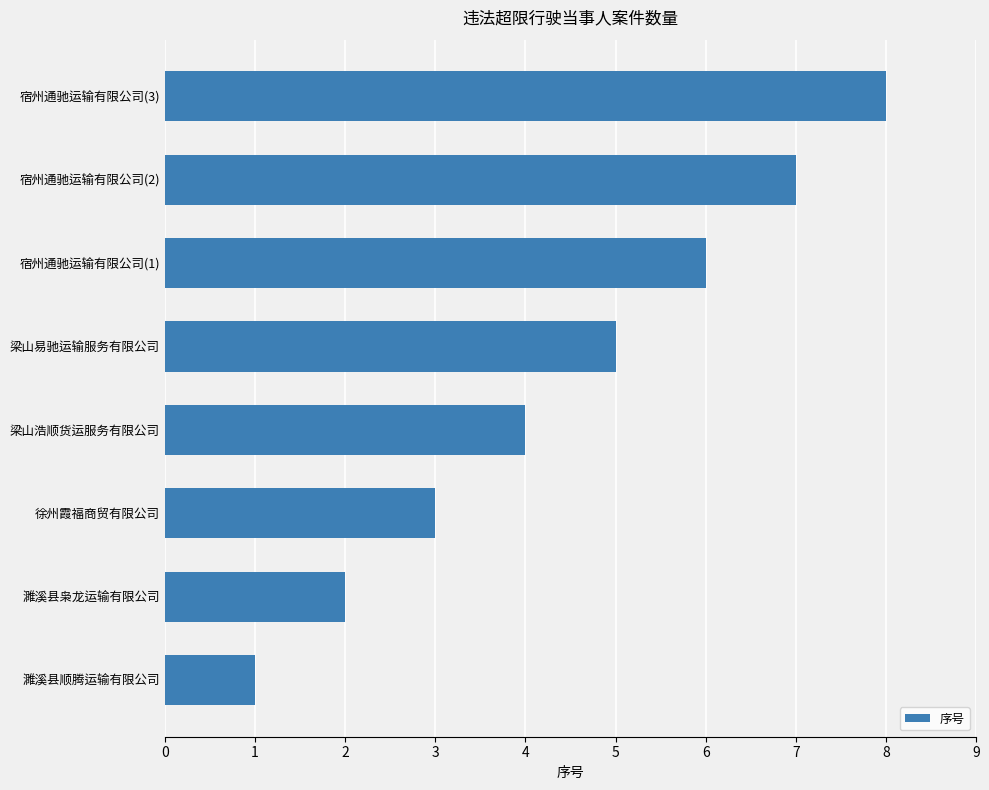

Approximately how many times larger is the value at 宿州通驰运输有限公司(1) compared to 濉溪县枭龙运输有限公司?

3.0